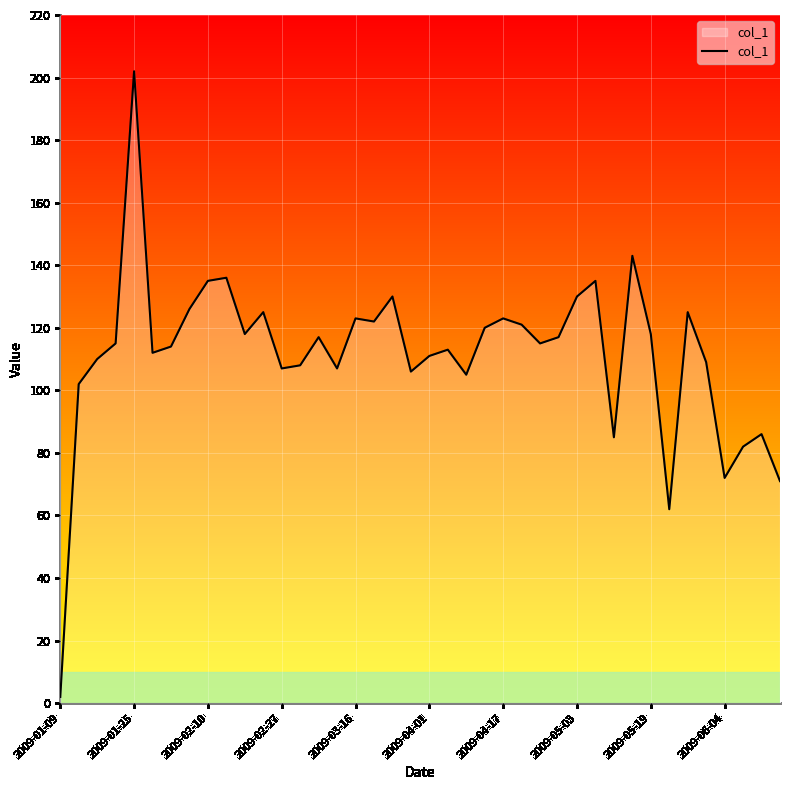

What is the maximum value shown in the chart?

202